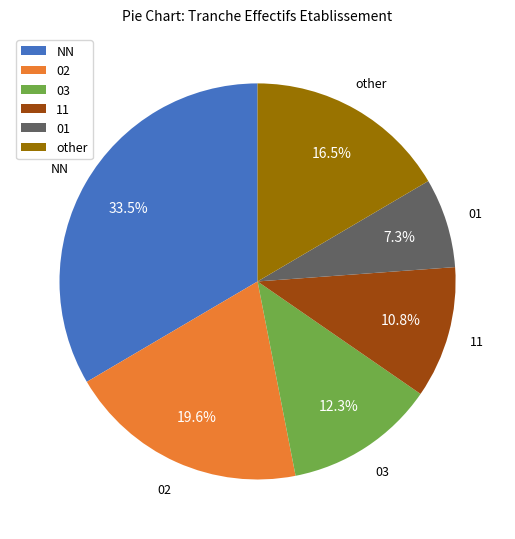

How many segments does this pie chart have?

6